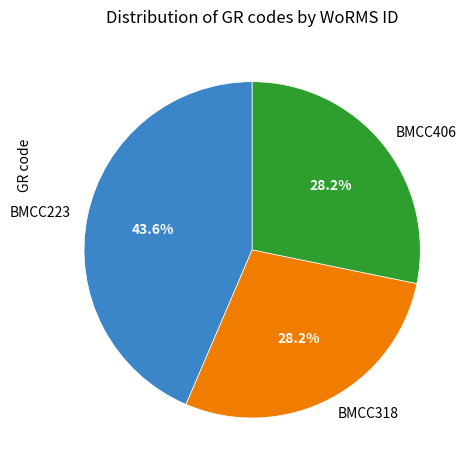

Which has a higher value, BMCC318 or BMCC223?

BMCC223